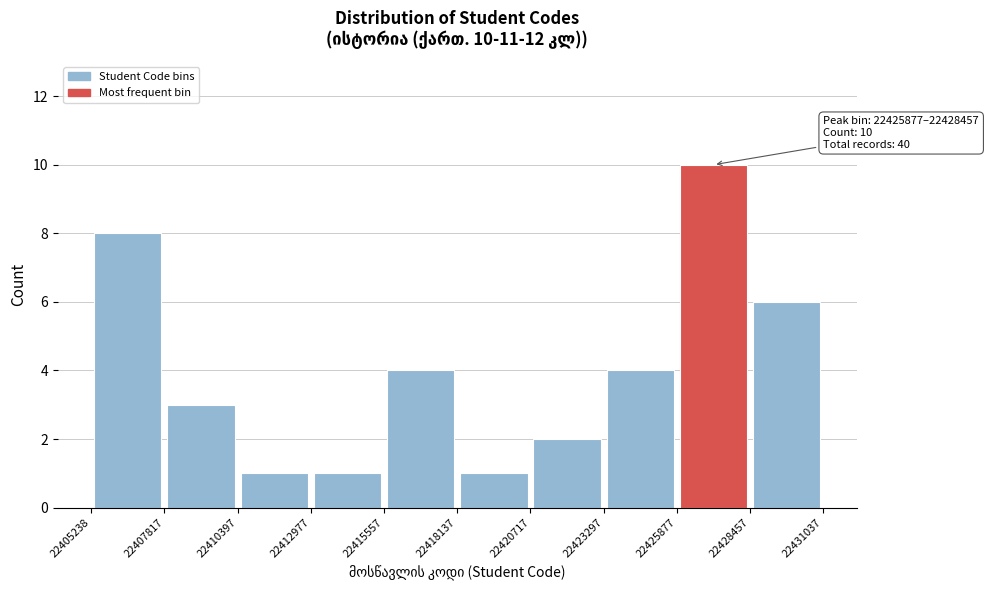

Which range on the x-axis has the tallest bar?

22425877 to 22428457